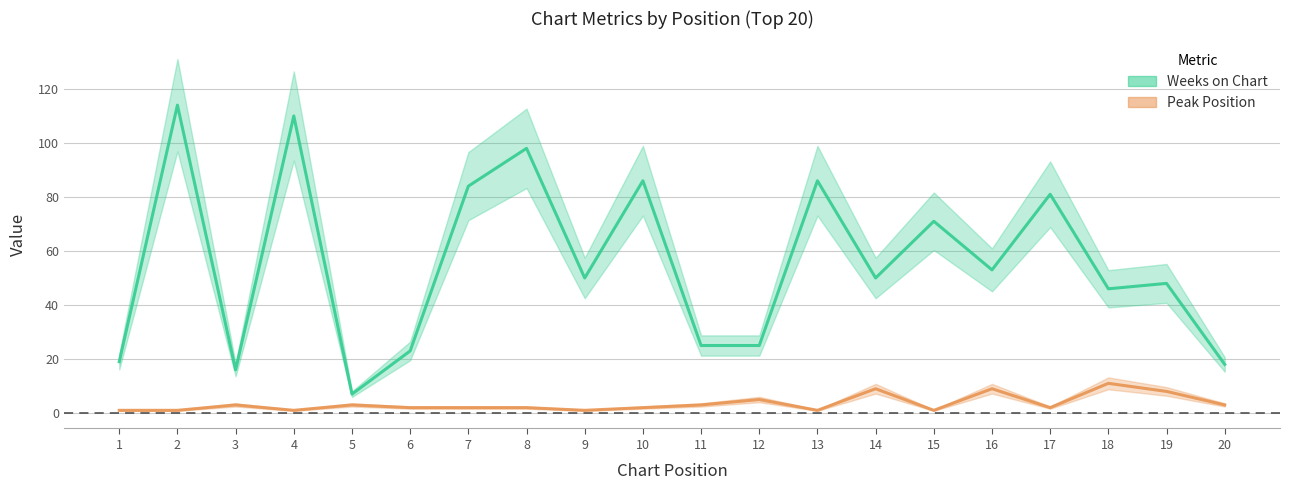

Which series has the largest total across all categories?

Weeks on Chart